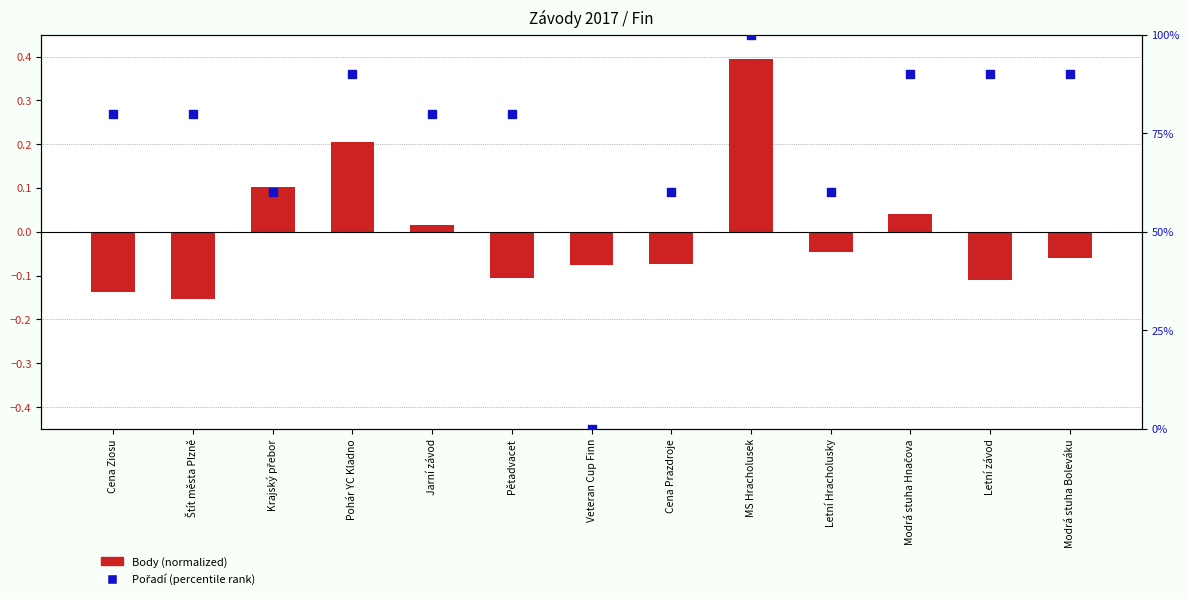

Which series has the largest Y range (max minus min)?

Pořadí (percentile)